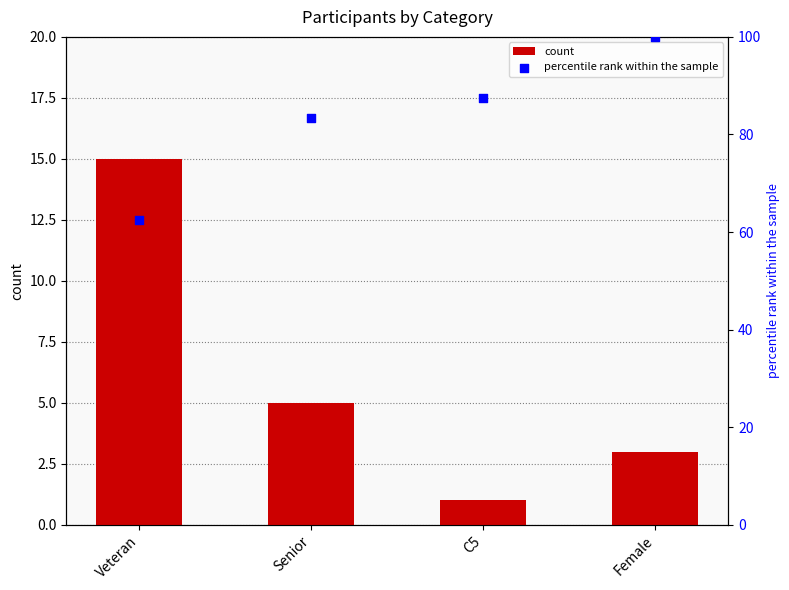

Which has a higher value, Senior or Female?

Senior